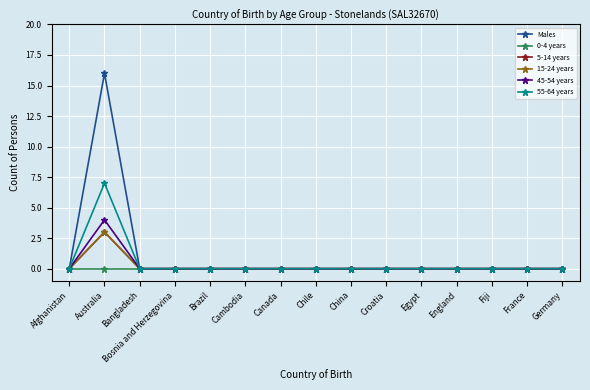

Is this an area chart (filled region under the line)?

No